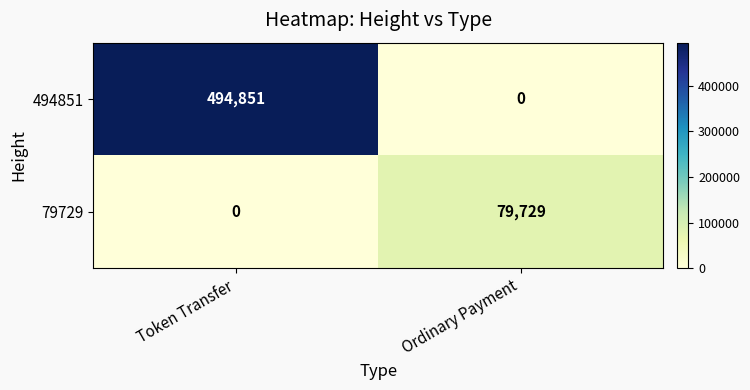

Which series has the largest total across all categories?

494851